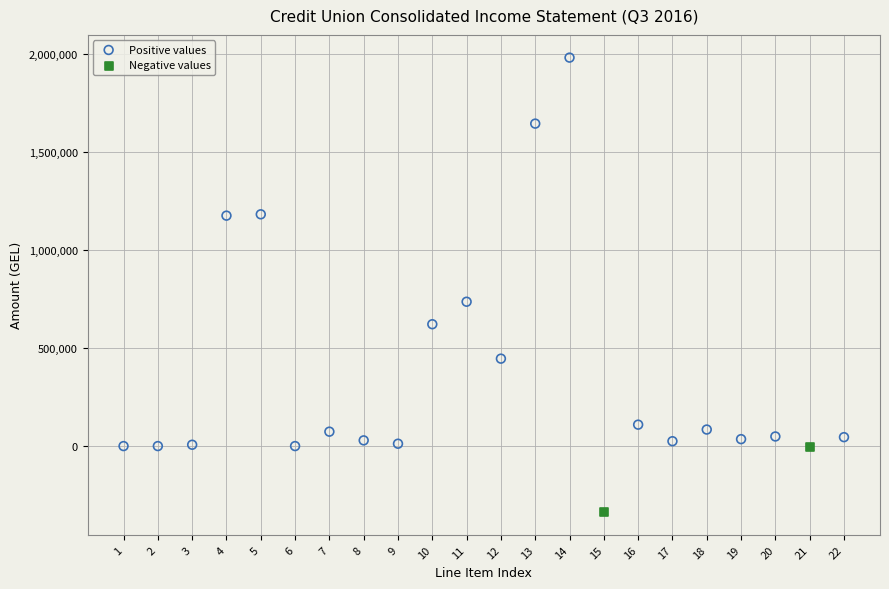

Which series has the widest spread of Y values?

Positive values